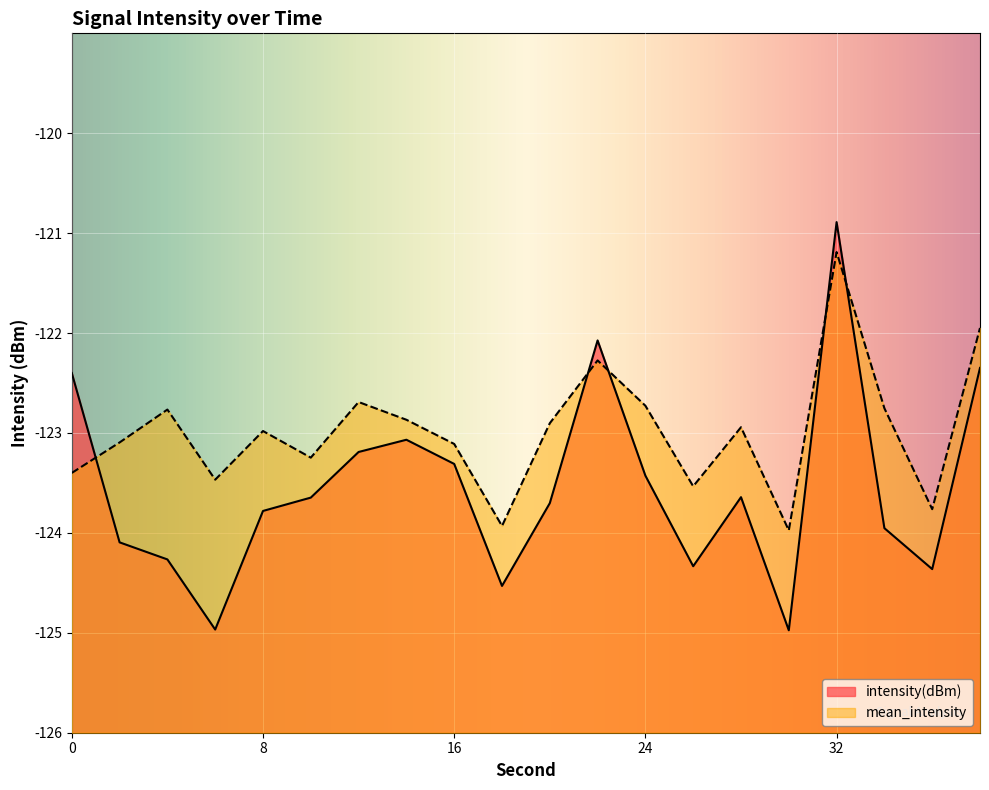

Which series has the largest total across all categories?

mean_intensity